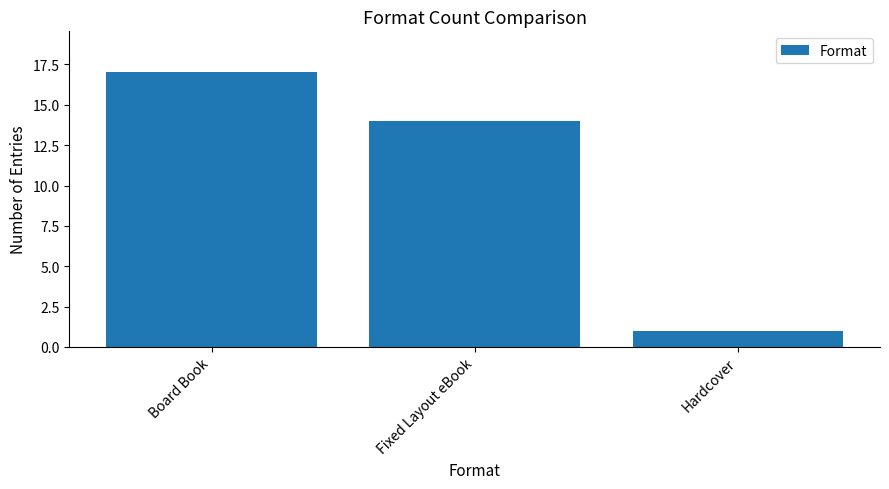

What is the greatest value displayed?

17